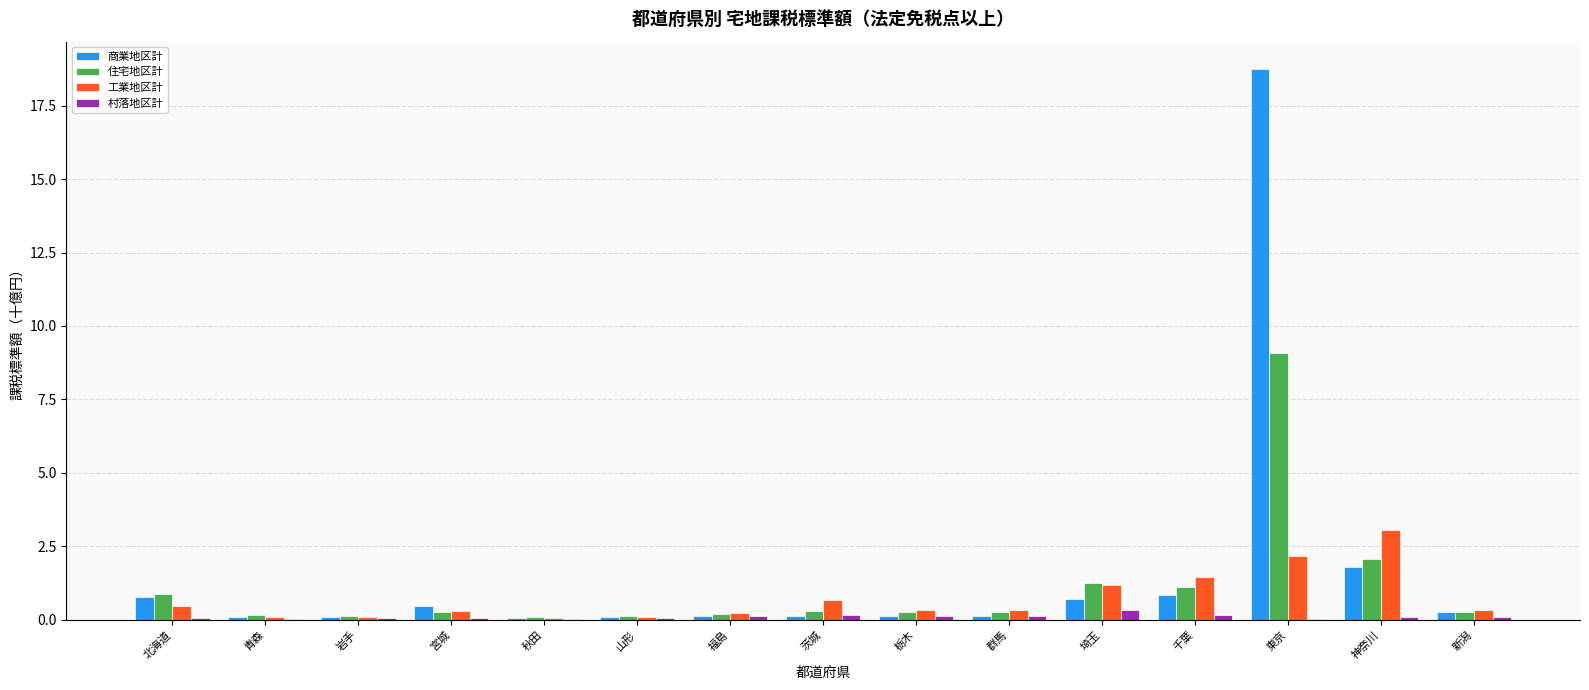

Read the 商業地区計 value at 千葉.

0.9